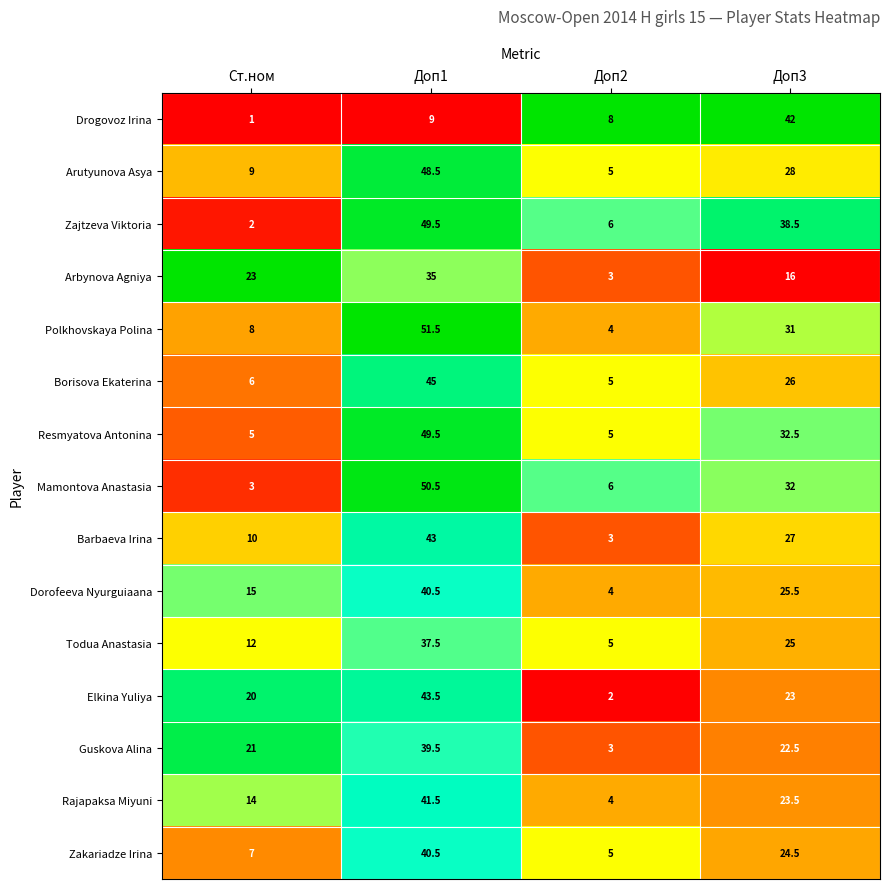

What is the total value across all series at Доп1?

624.5